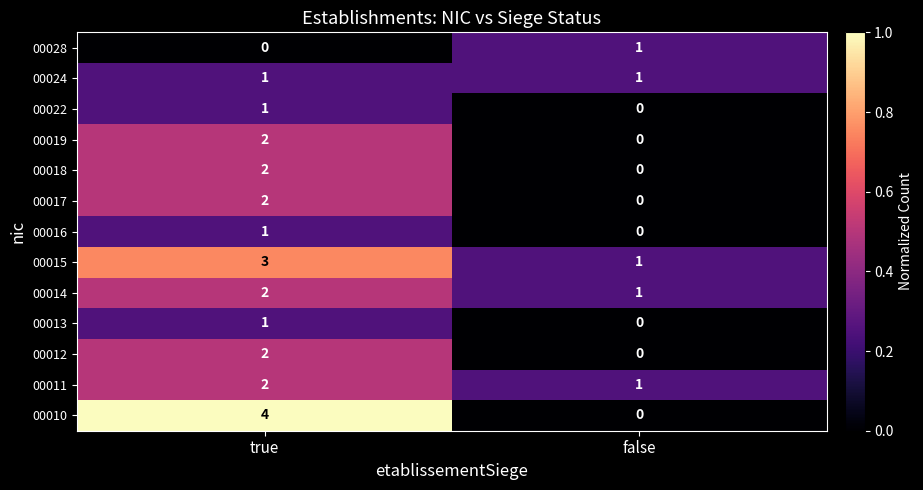

At which category does the chart reach its peak across all series?

true